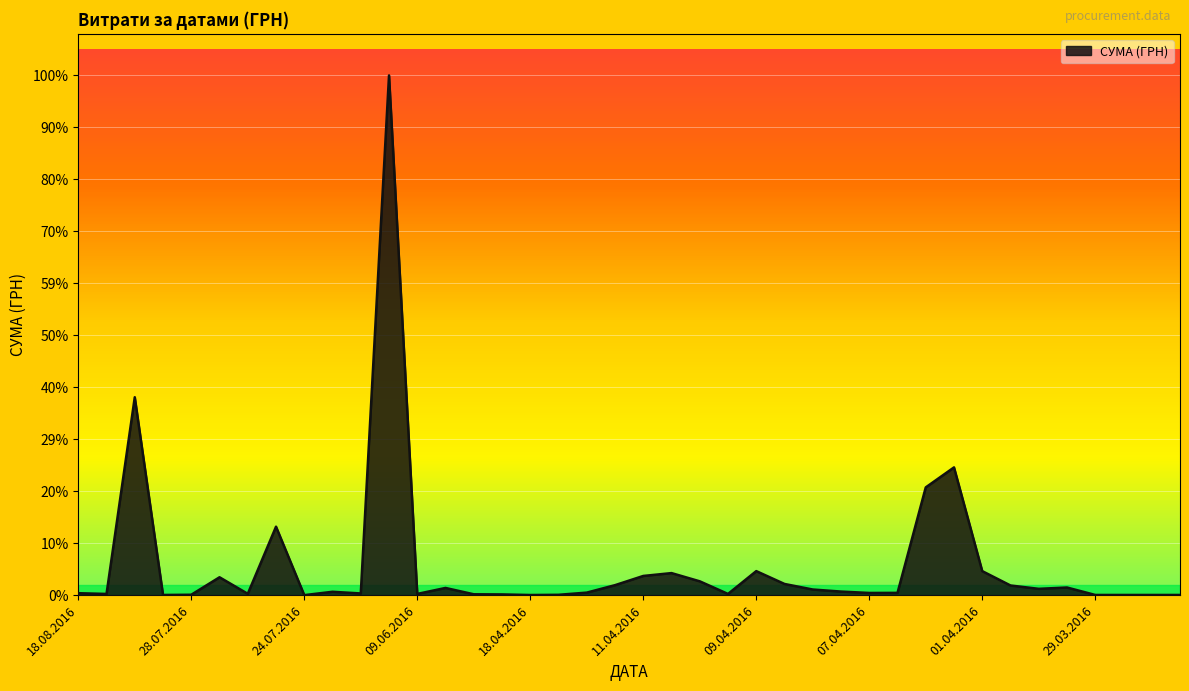

Which category has the lowest value across all series?

24.07.2016